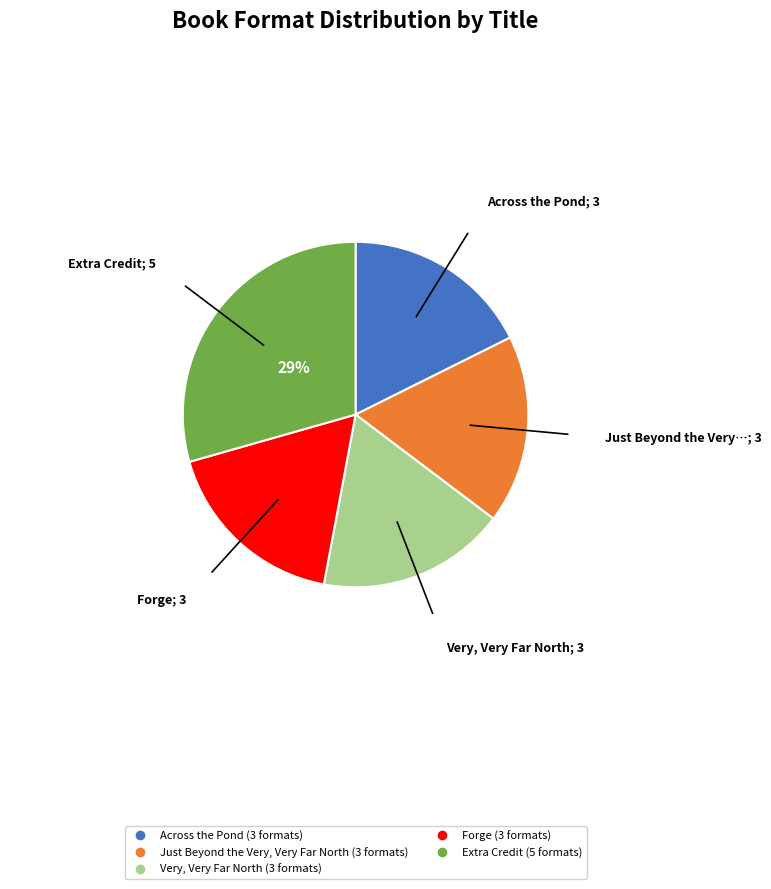

Does Very, Very Far North account for over 50% of the chart?

No